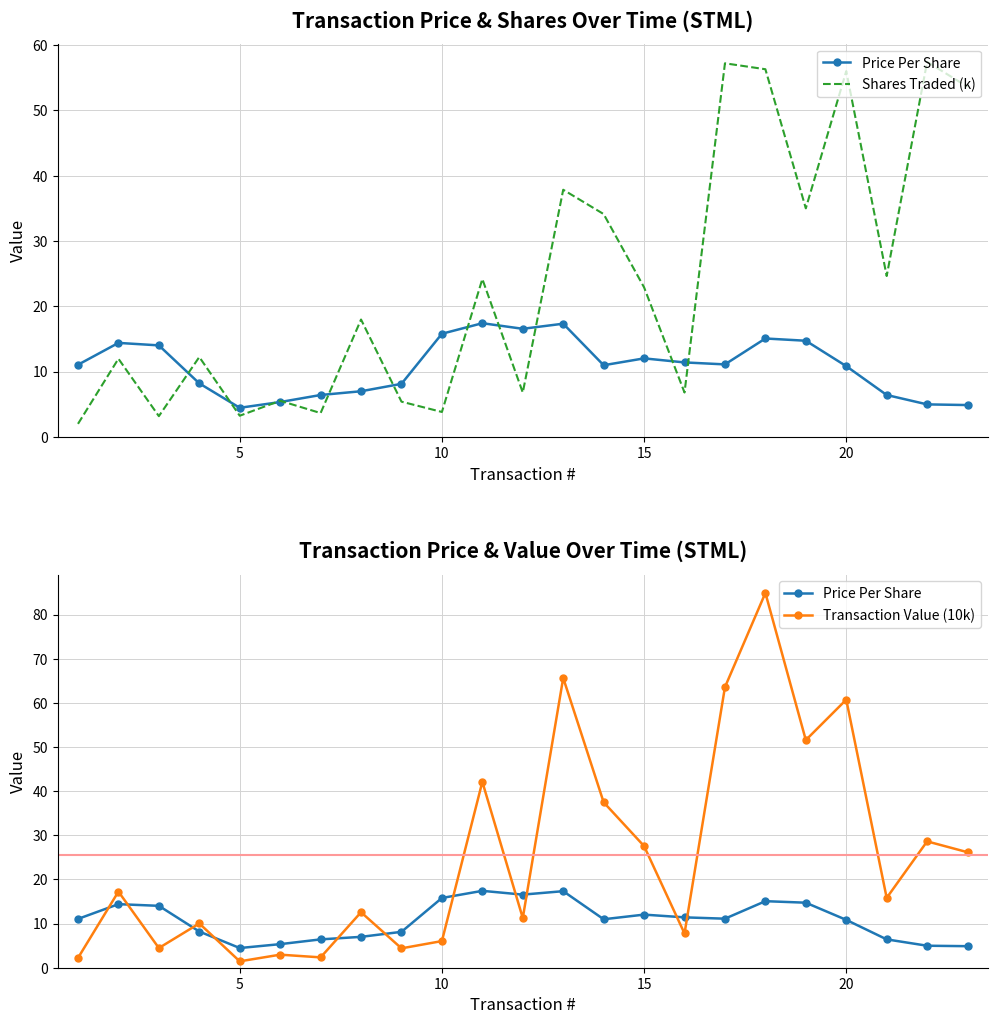

At how many categories does at least one series exceed 41?

8